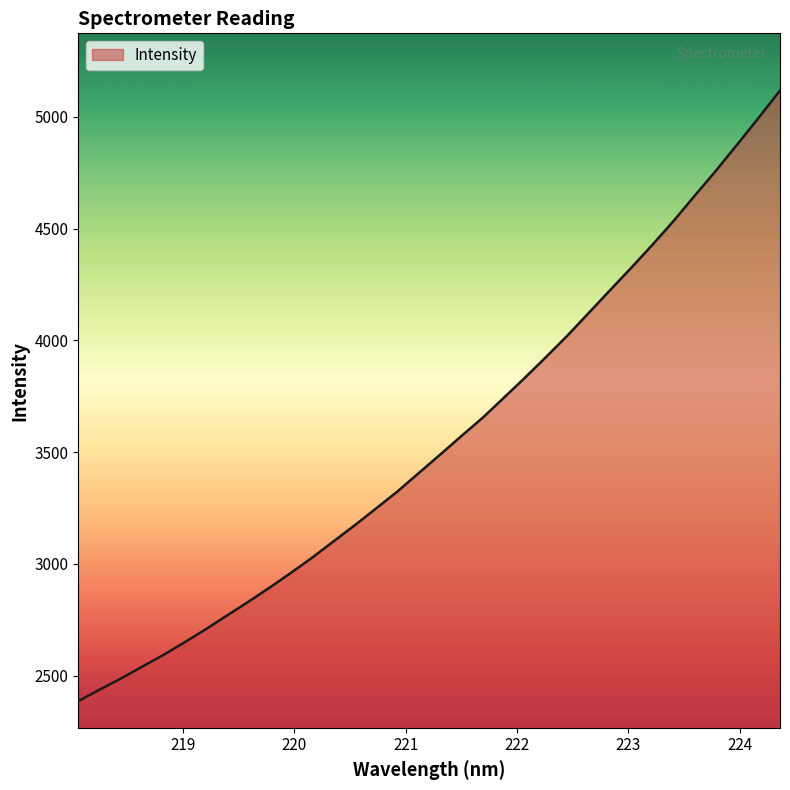

How many values are below 3487?

17